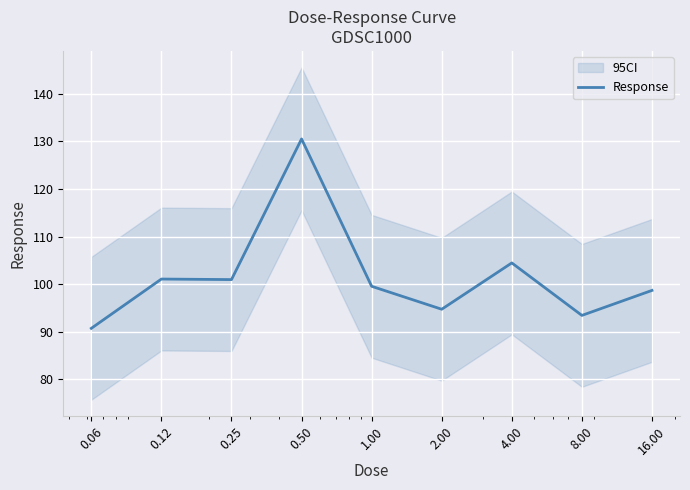

What is the label of the 4th point from the right?

2.00